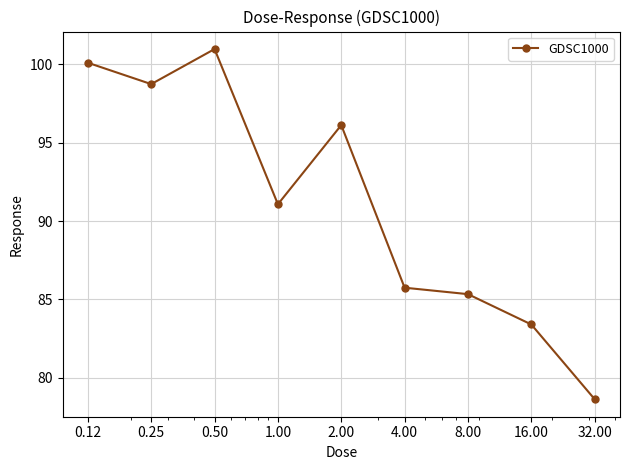

True or false: there are more than 0 points higher than both neighbors.

True